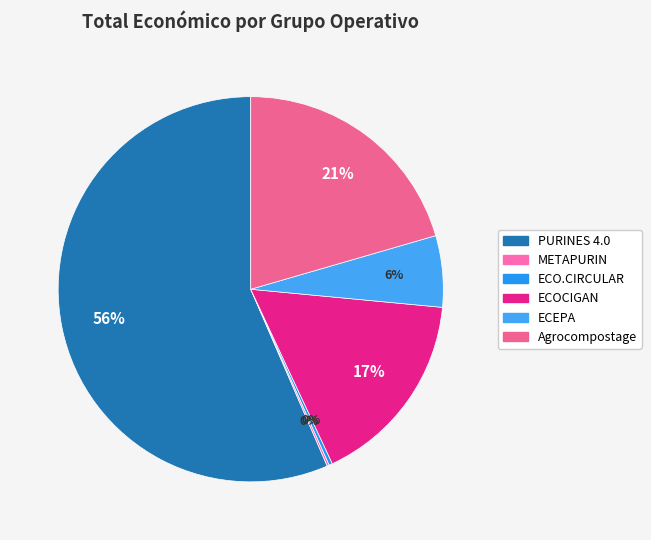

Which category has the biggest portion of the pie?

PURINES 4.0